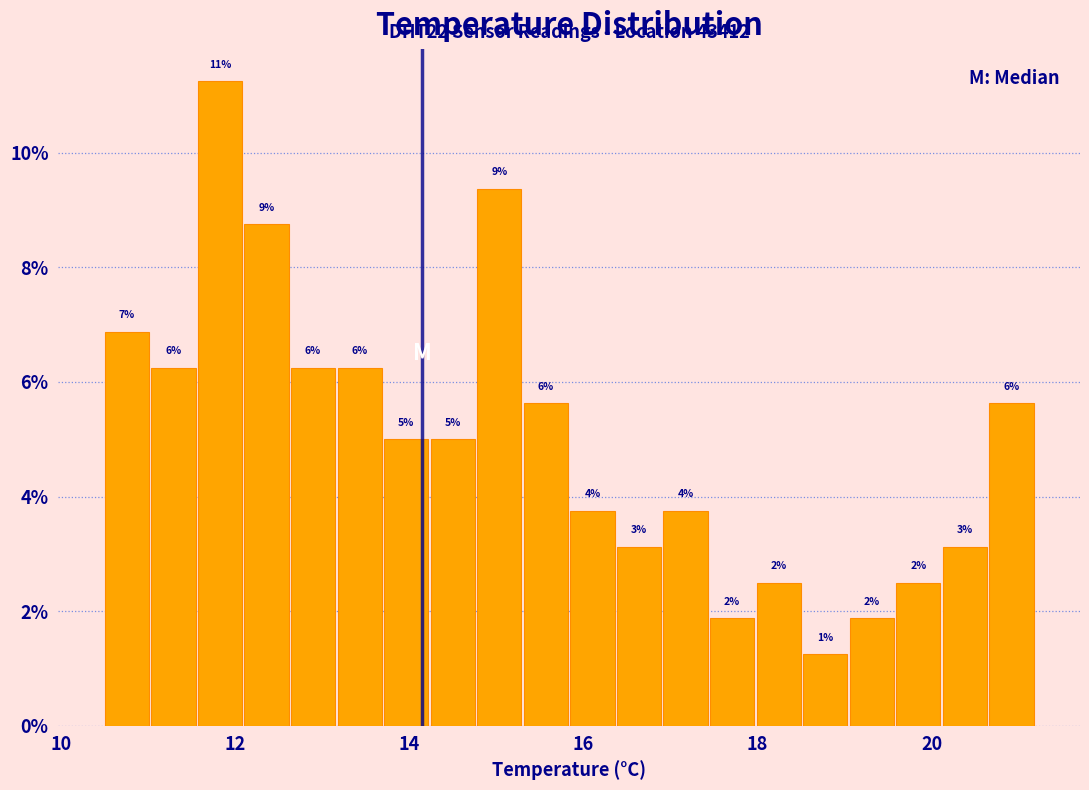

Read against the x-axis, roughly where is the centre of the tallest bar?

11.8